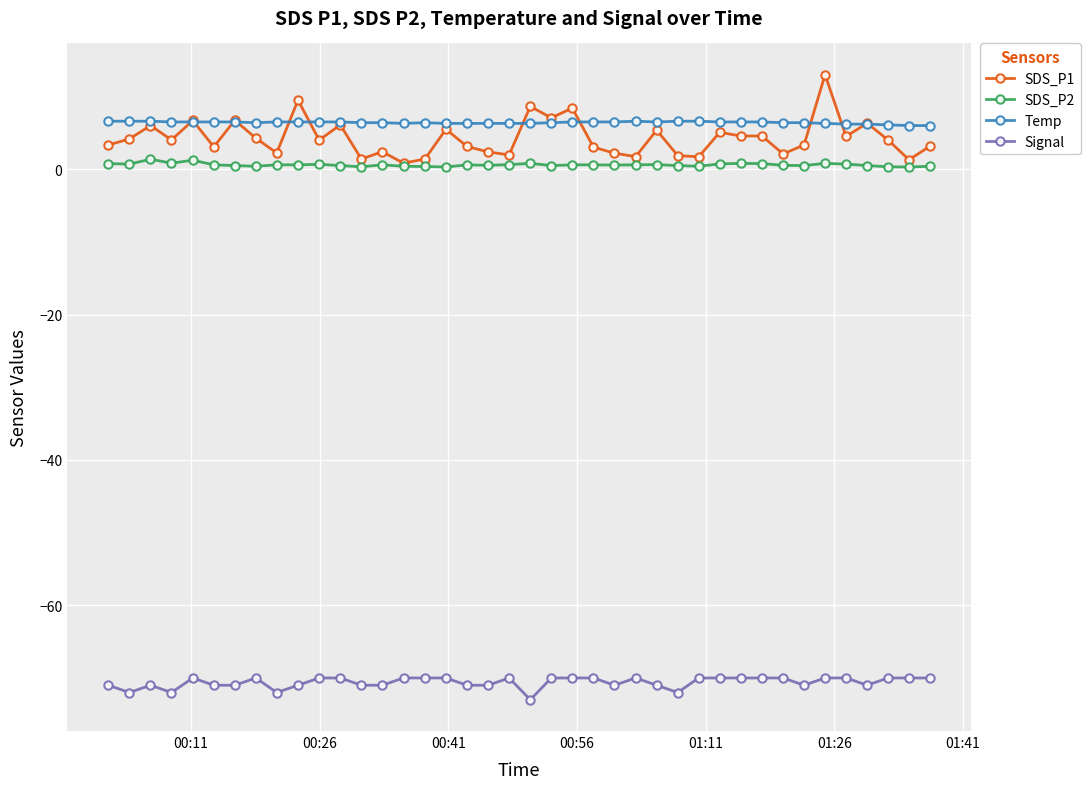

Which series has the widest spread of values?

SDS_P1